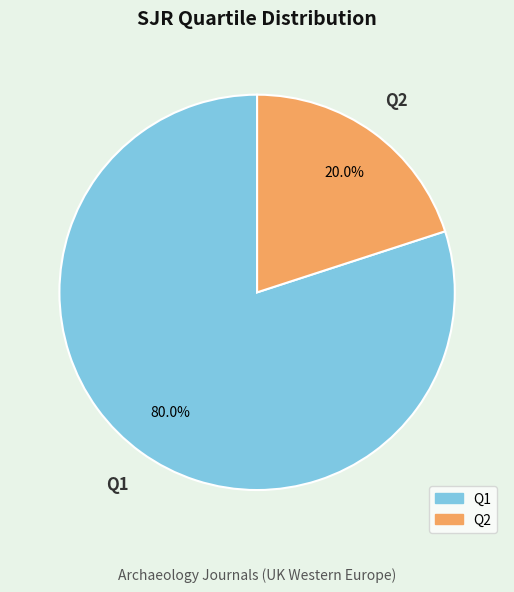

Between Q1 and Q2, which is larger?

Q1